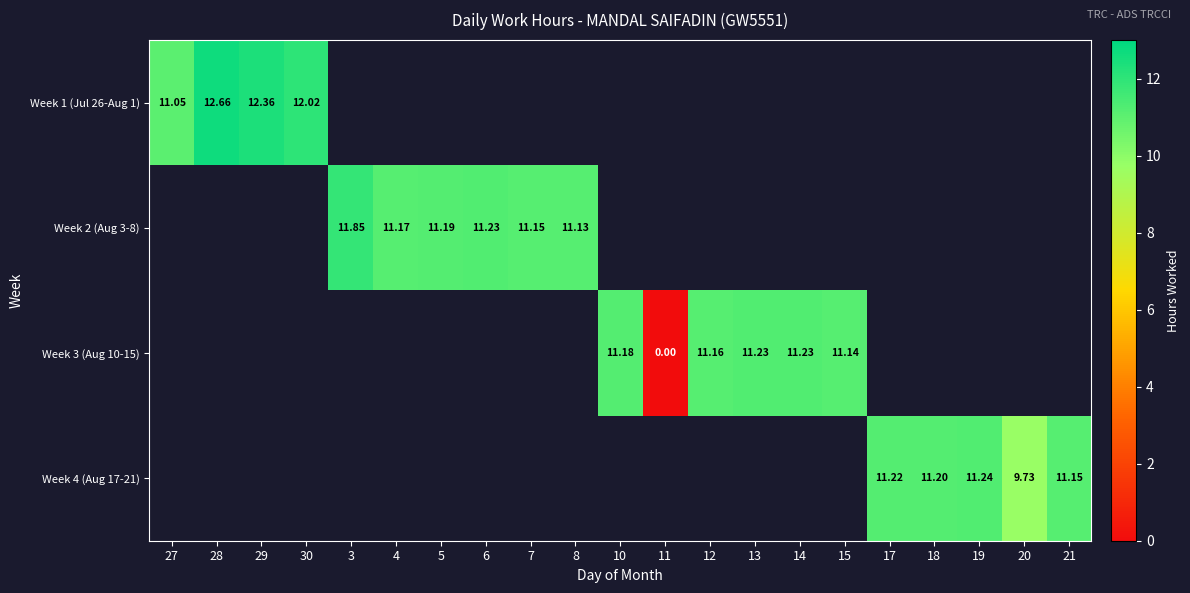

List the labels in order of Week 1 (Jul 26-Aug 1) value, smallest first.

27, 30, 29, 28, 3, 4, 5, 6, 7, 8, 10, 11, 12, 13, 14, 15, 17, 18, 19, 20, 21